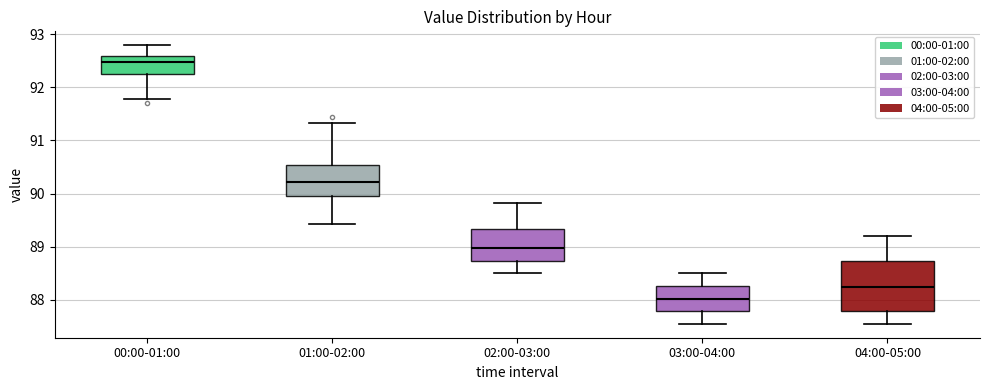

Comparing the boxes themselves (not the whiskers), which one is the tallest?

04:00-05:00